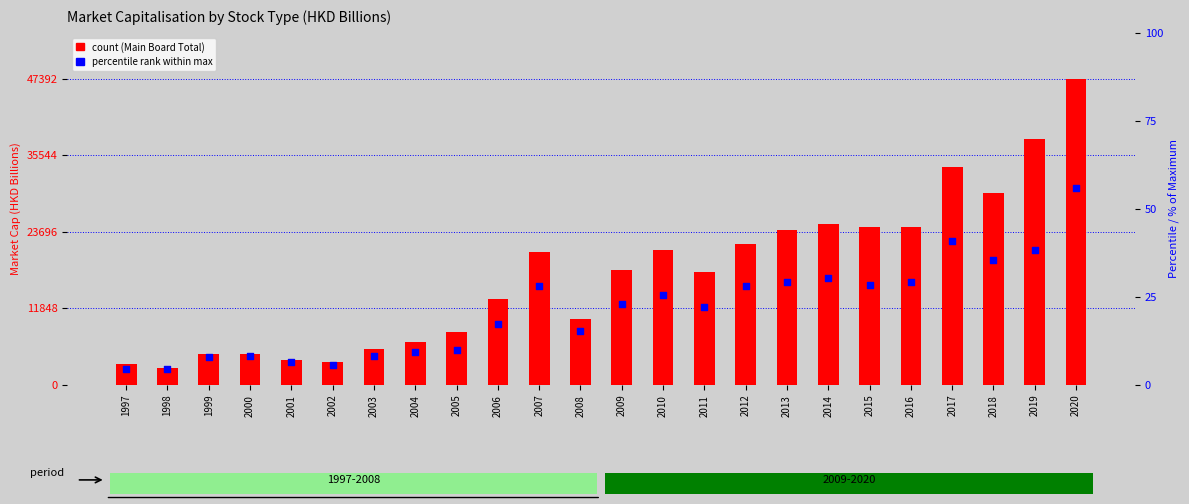

Which series contains the highest Y value?

Main Board Total (count)